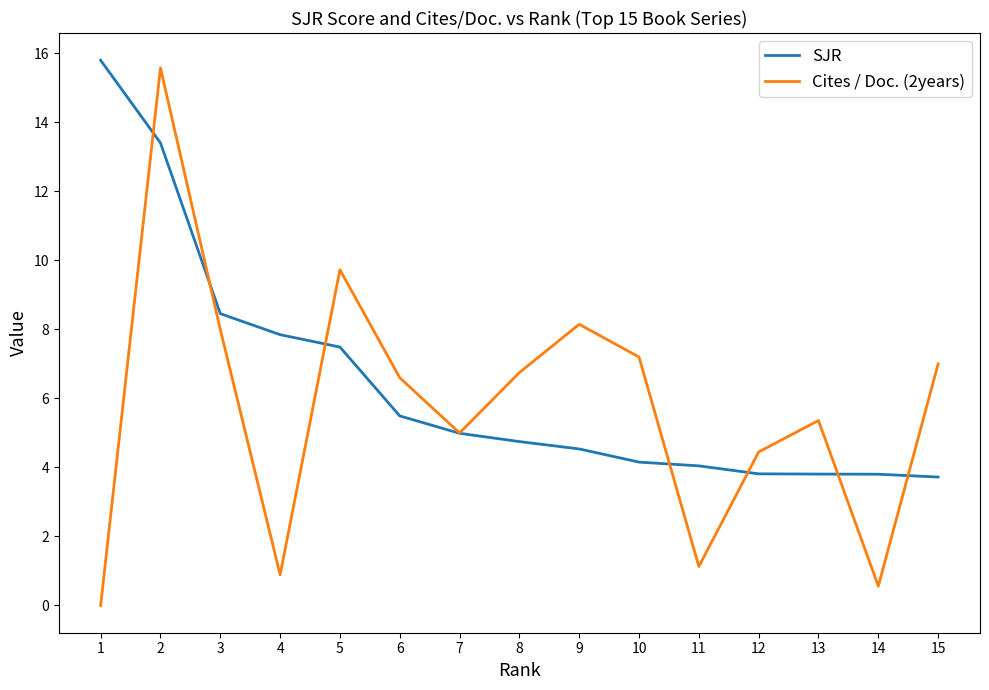

At which label is Cites / Doc. (2years) closest to 7?

15